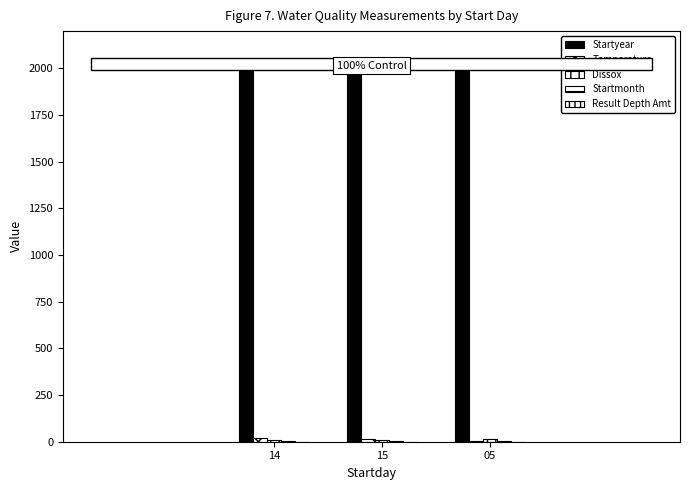

What is the lowest value of the Dissox series?

9.6